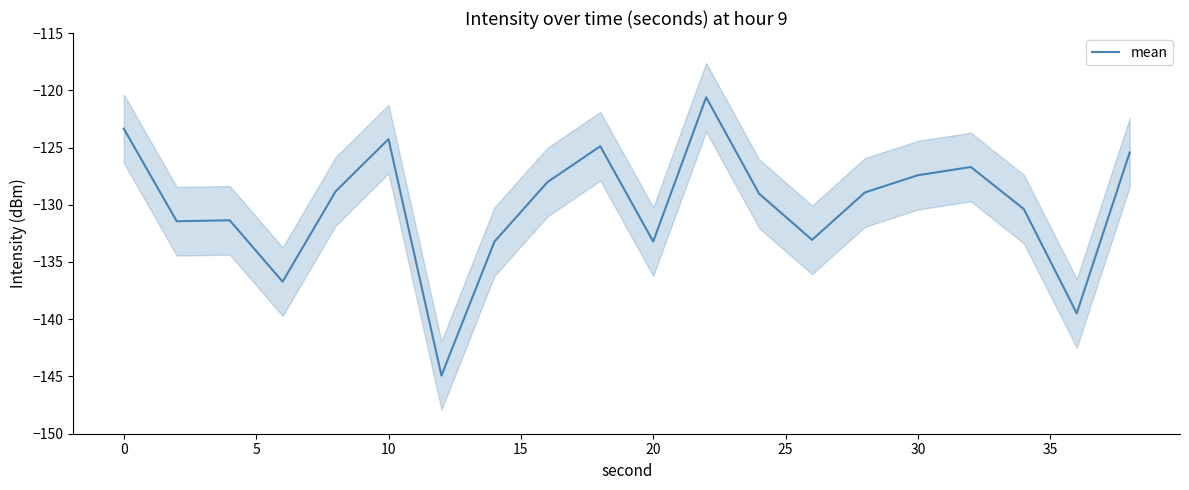

How many categories are shown in the chart?

20